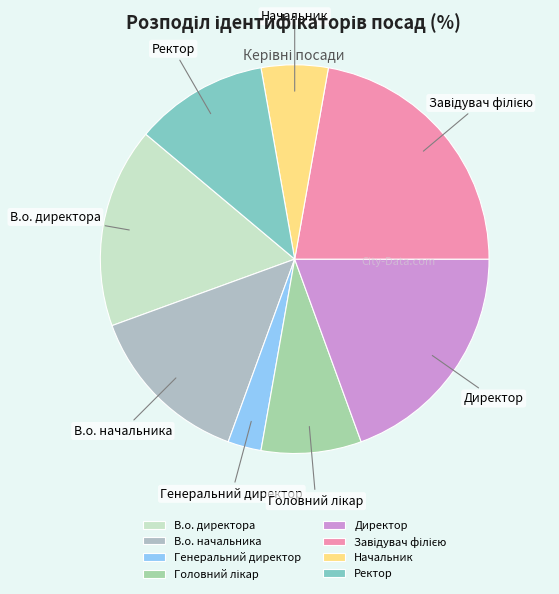

Is it true that В.о. директора is 22% of the pie?

False